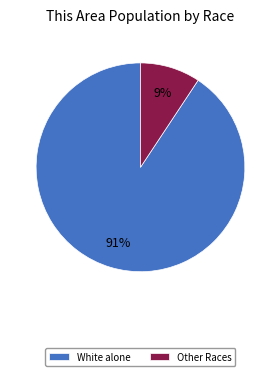

The Other Races slice represents 9% of the pie. True or false?

True